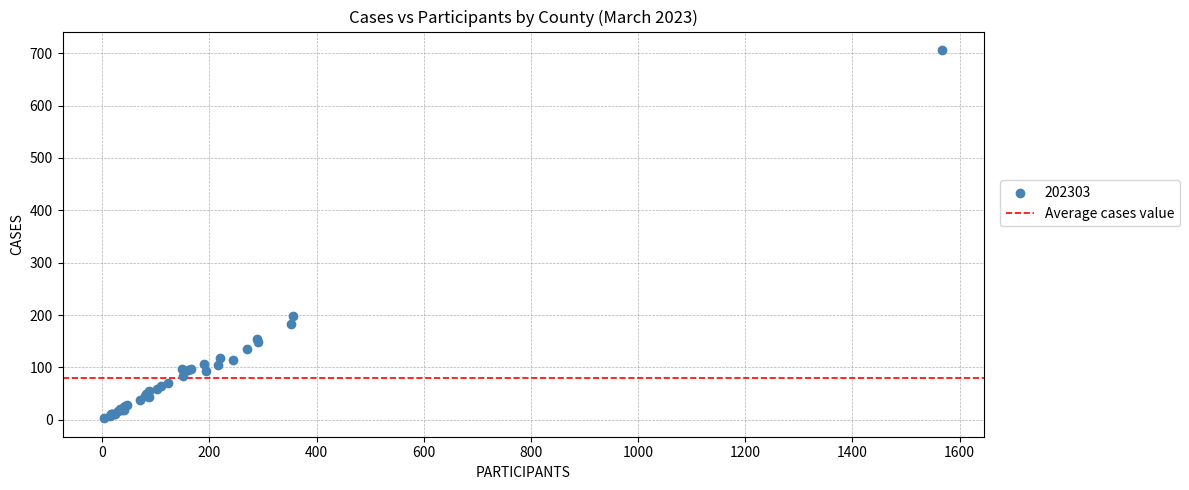

What Y value in the scatter plot is closest to 354?

199